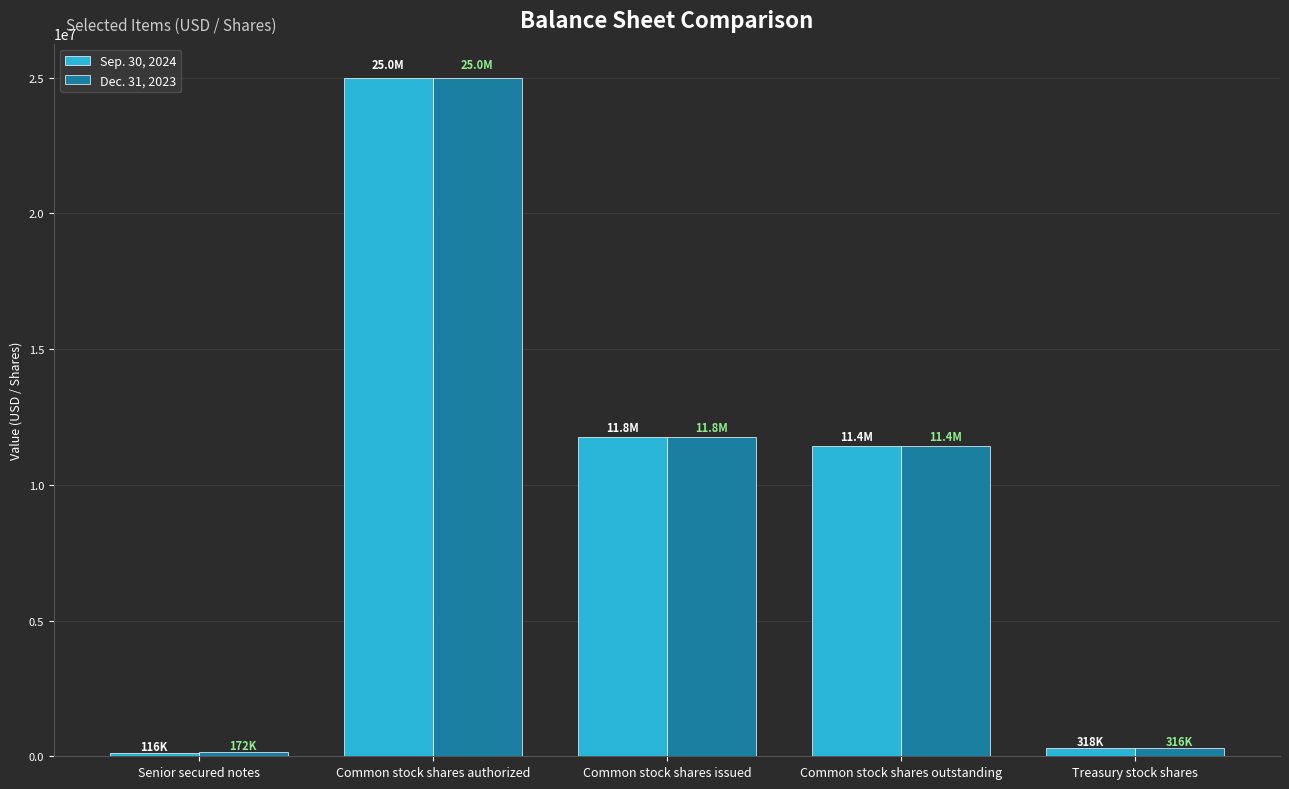

What is the spread (max minus min) of values at Common stock shares outstanding?

2000